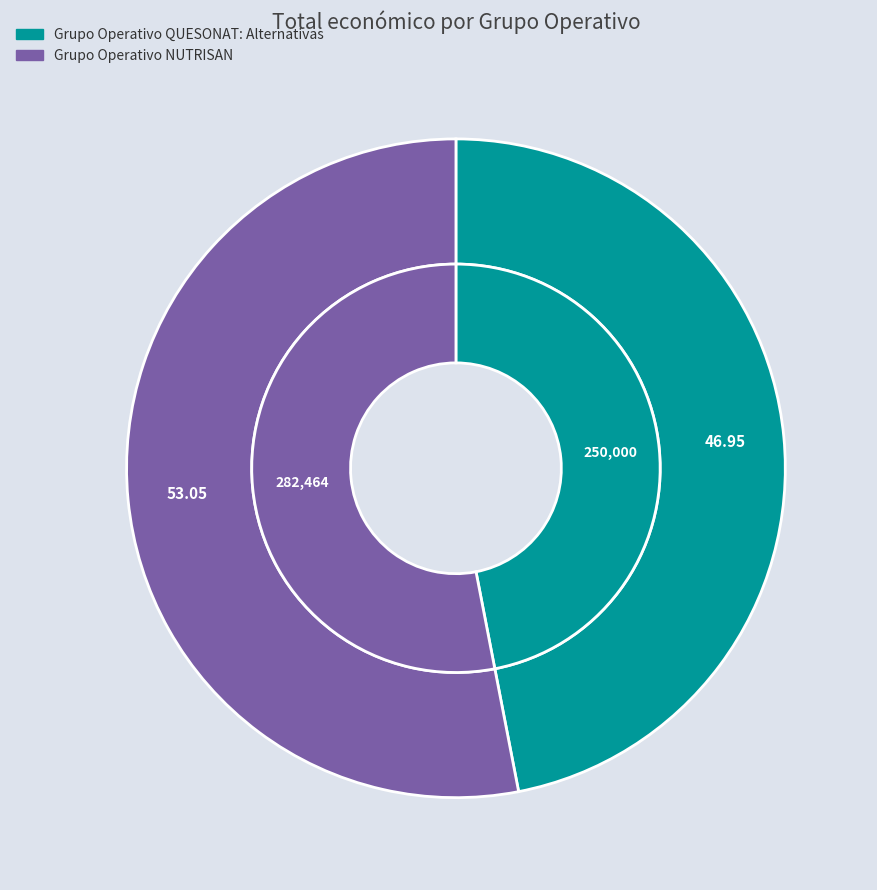

How many slices are in this pie chart?

2